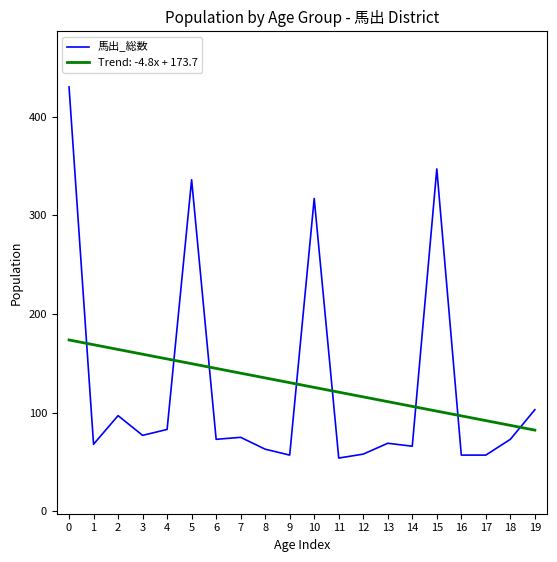

What is the difference between the Trend: -4.8x + 173.7 values at 14 and 2?

57.7